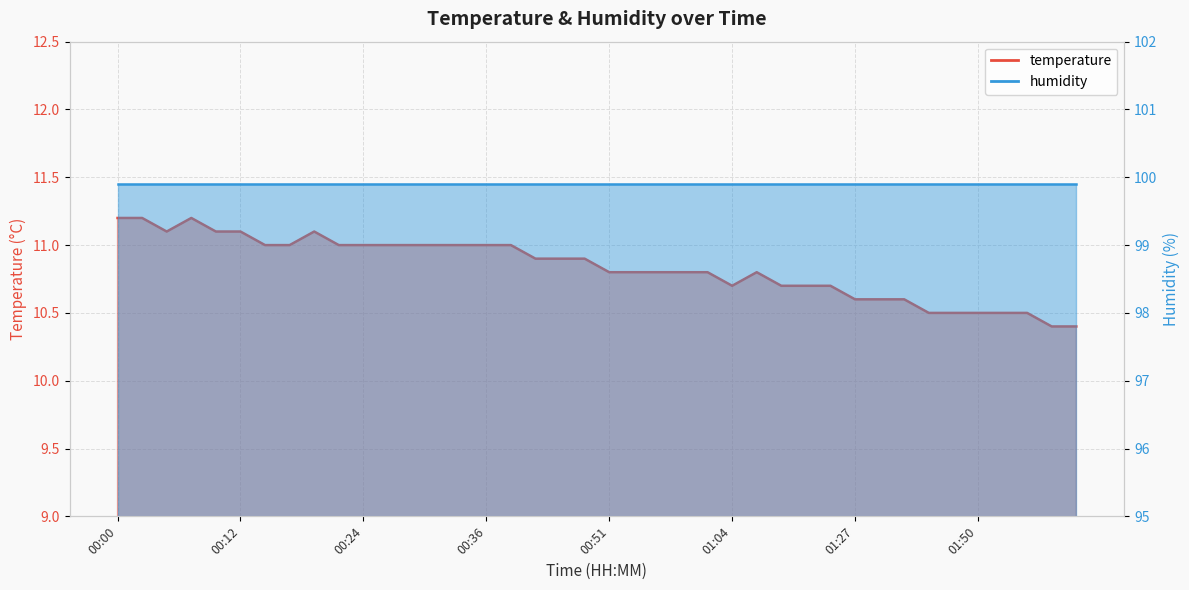

At which category does the data reach its first local valley?

00:05